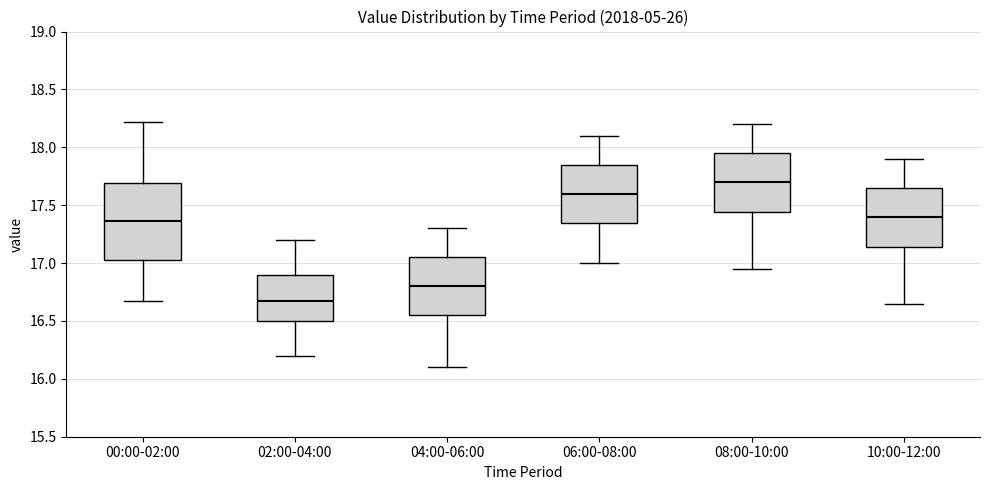

Comparing the boxes themselves (not the whiskers), which one is the tallest?

00:00-02:00